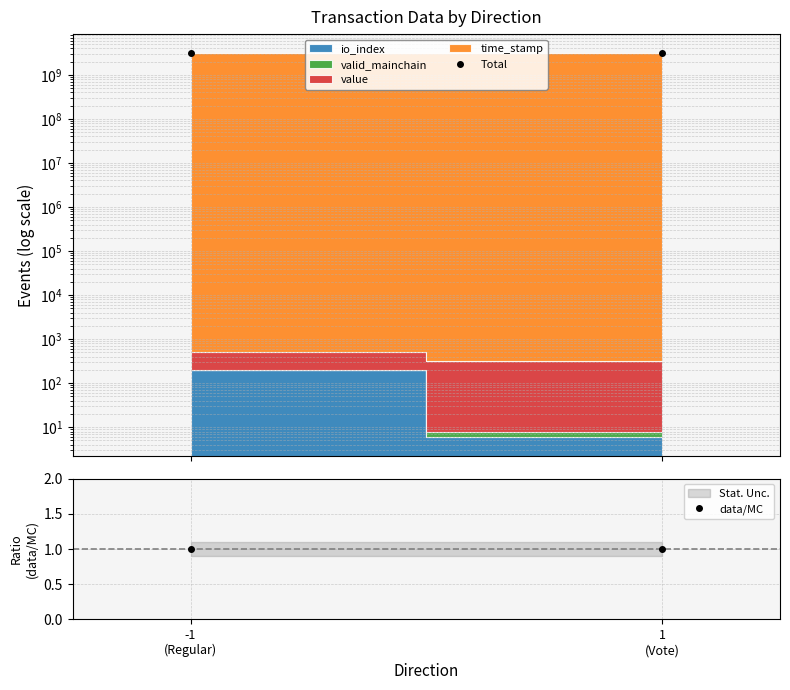

What is the sum of all data/MC values?

2.0